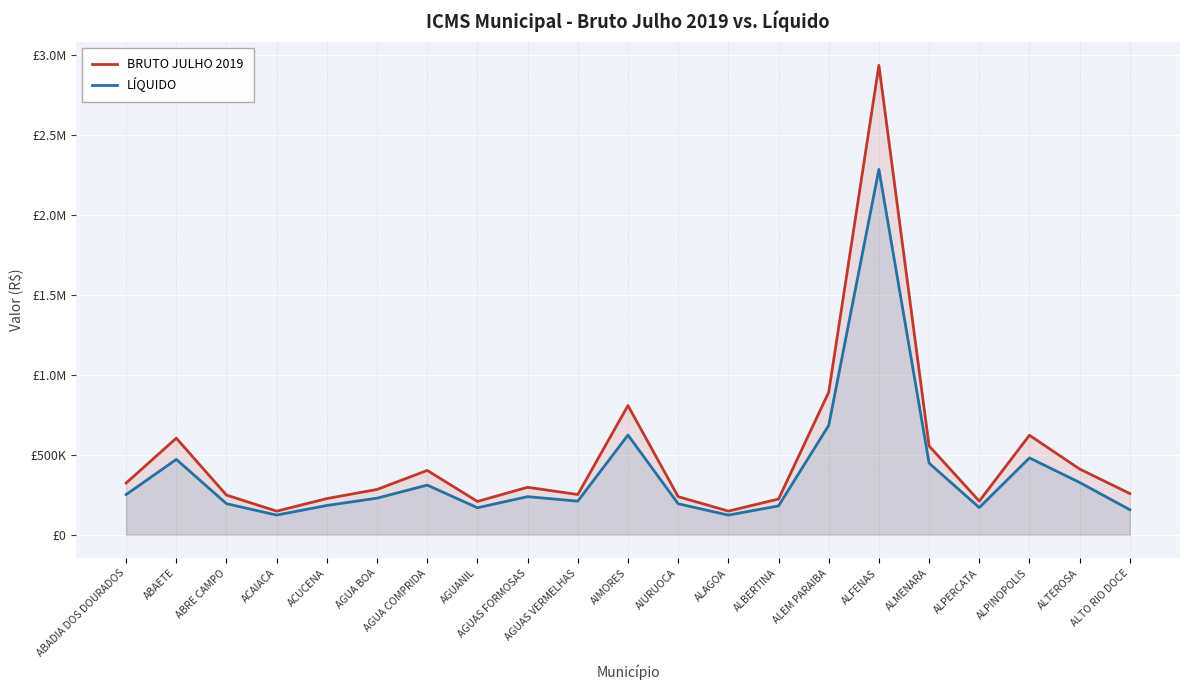

True or false: LÍQUIDO has a value of 328711.6 at AGUAS FORMOSAS.

False